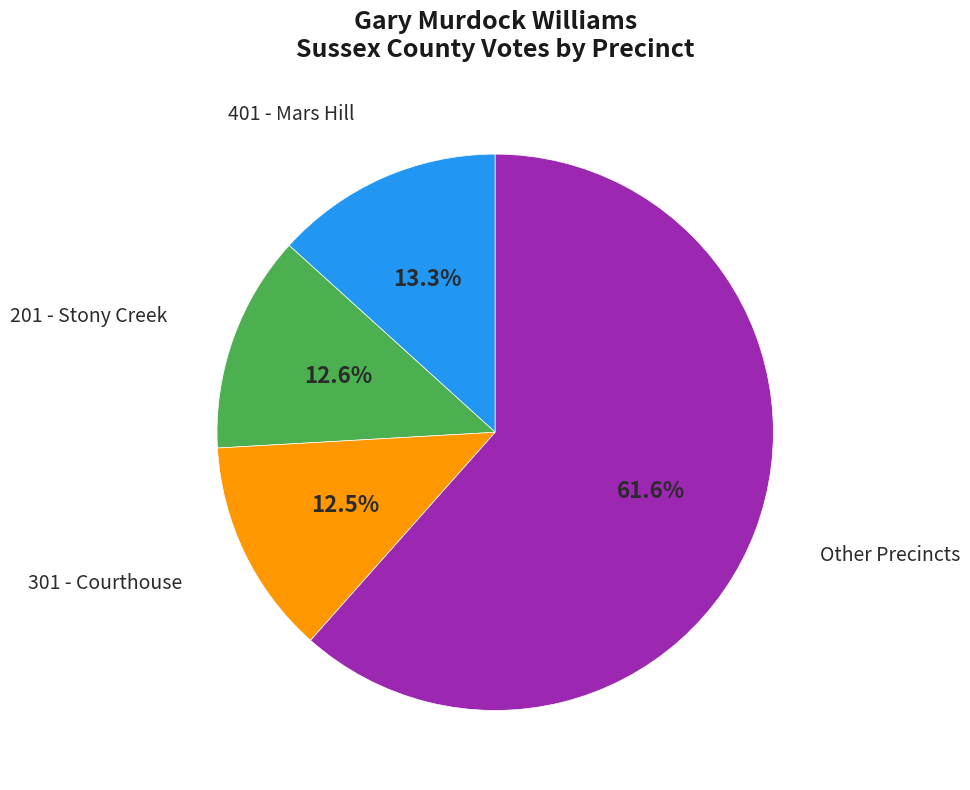

How many segments does this pie chart have?

4